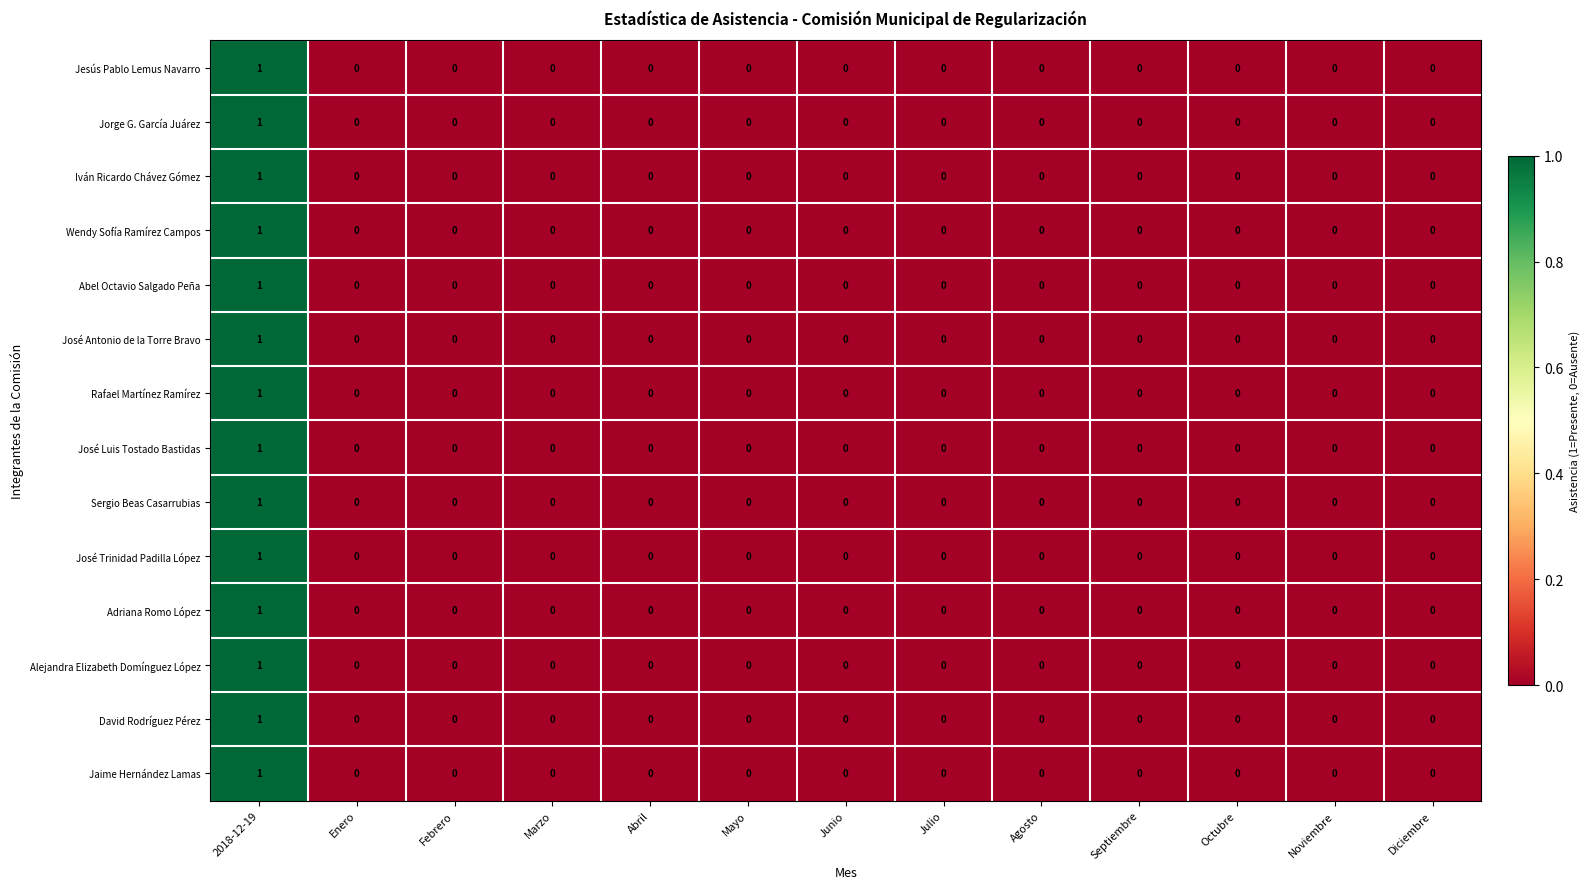

How many positive values does the Alejandra Elizabeth Domínguez López series have?

1